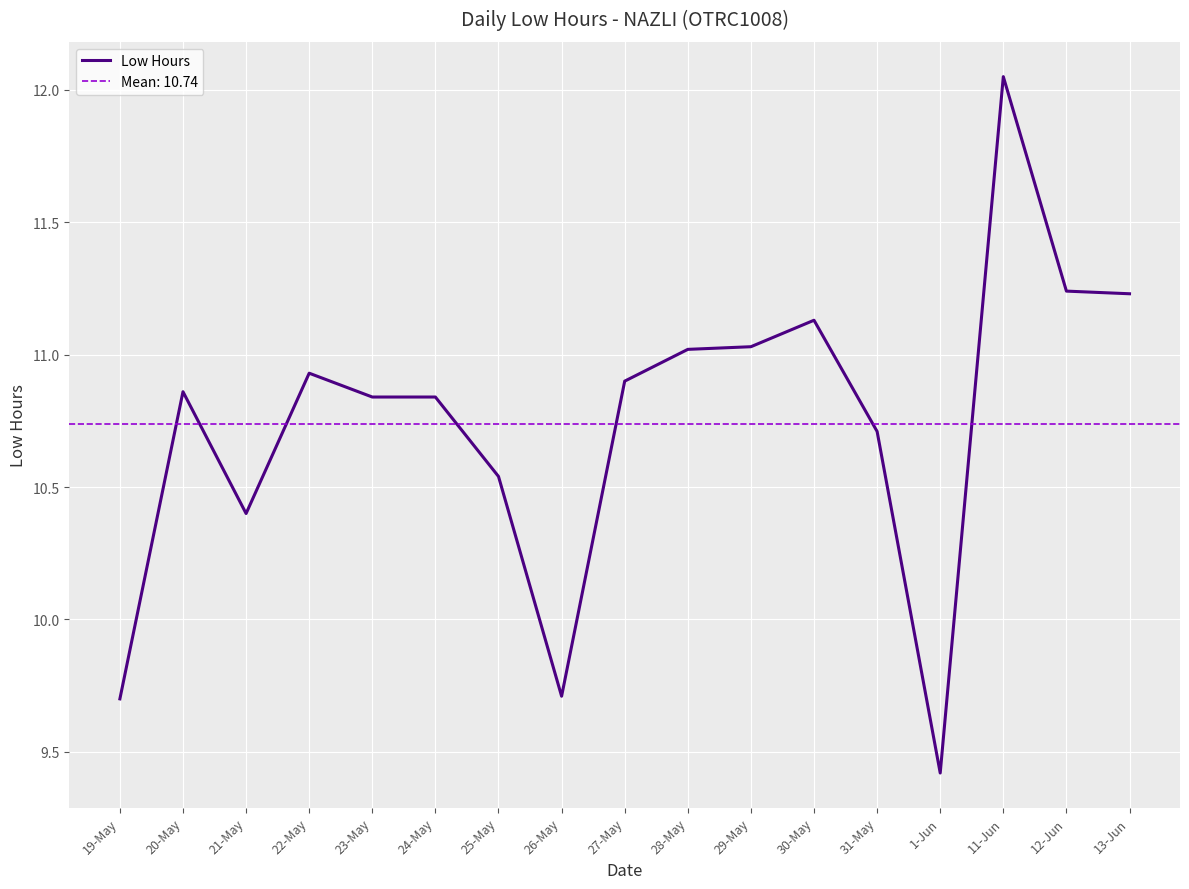

What is the value of the 8th point from the left?

9.7